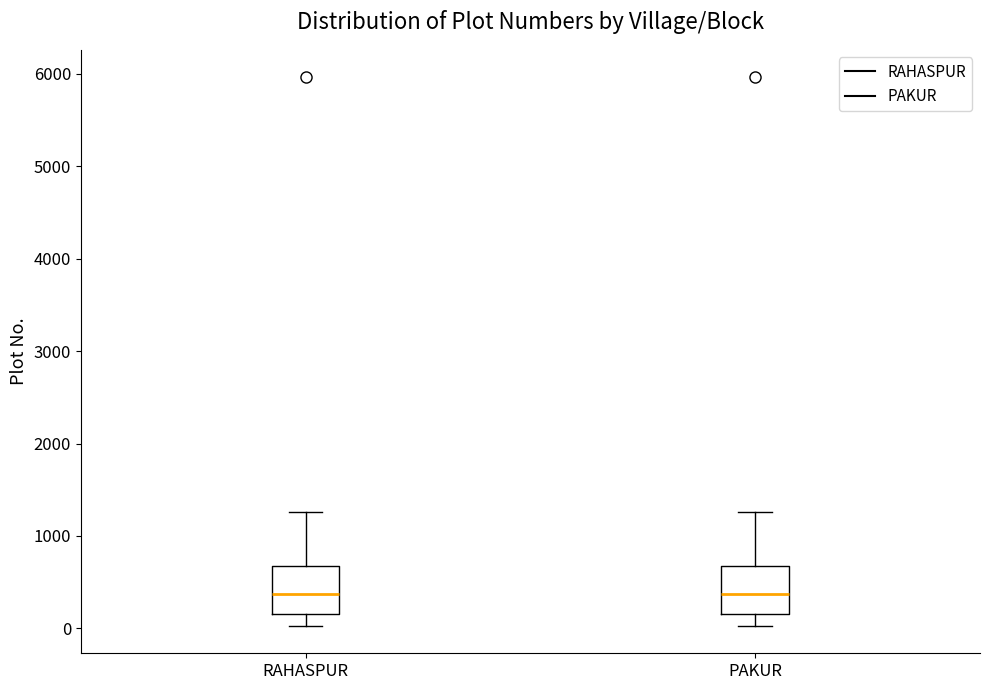

Where is the upper edge of the box for RAHASPUR on the y-axis? The values are not printed on the chart, so give them approximately, as read against the axis.

700